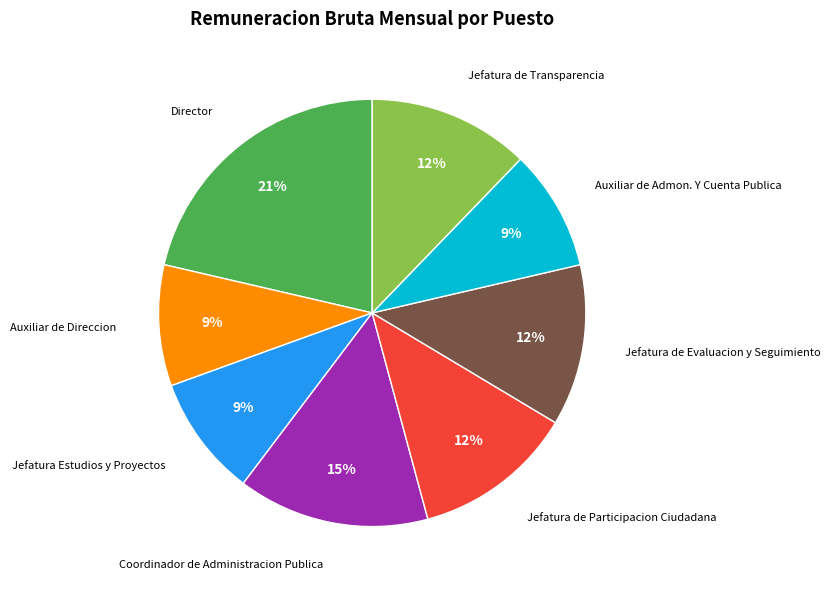

Is there a majority slice in this chart?

No